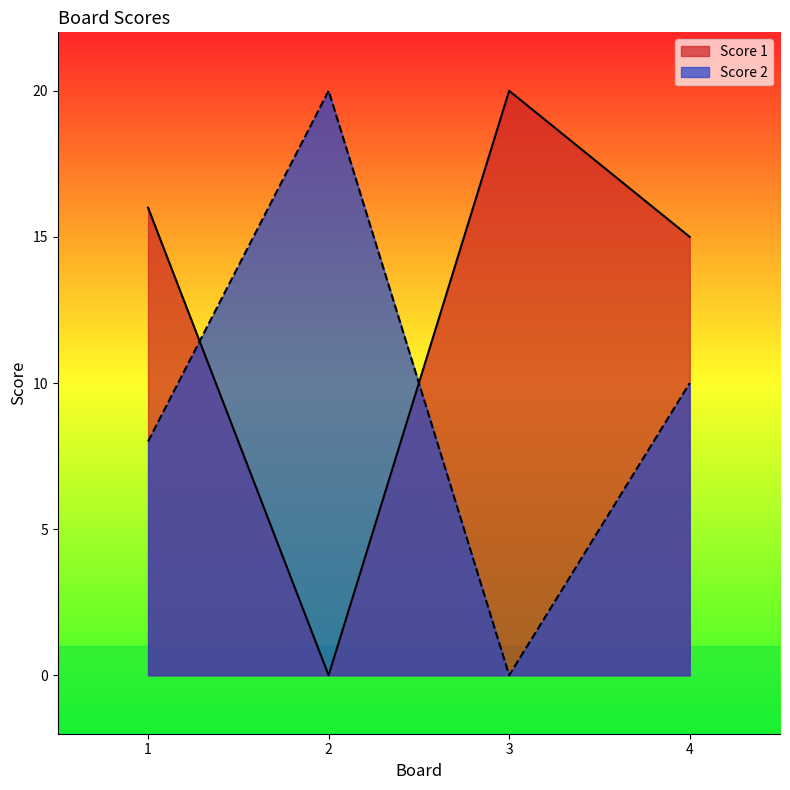

True or false: Score 2 has more than 0 points higher than both neighbors.

True